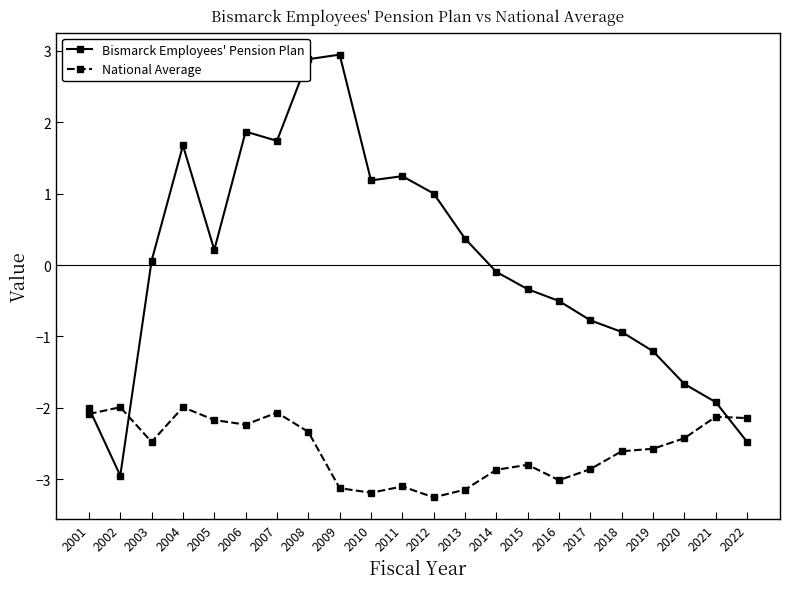

Is this an area chart (filled region under the line)?

No